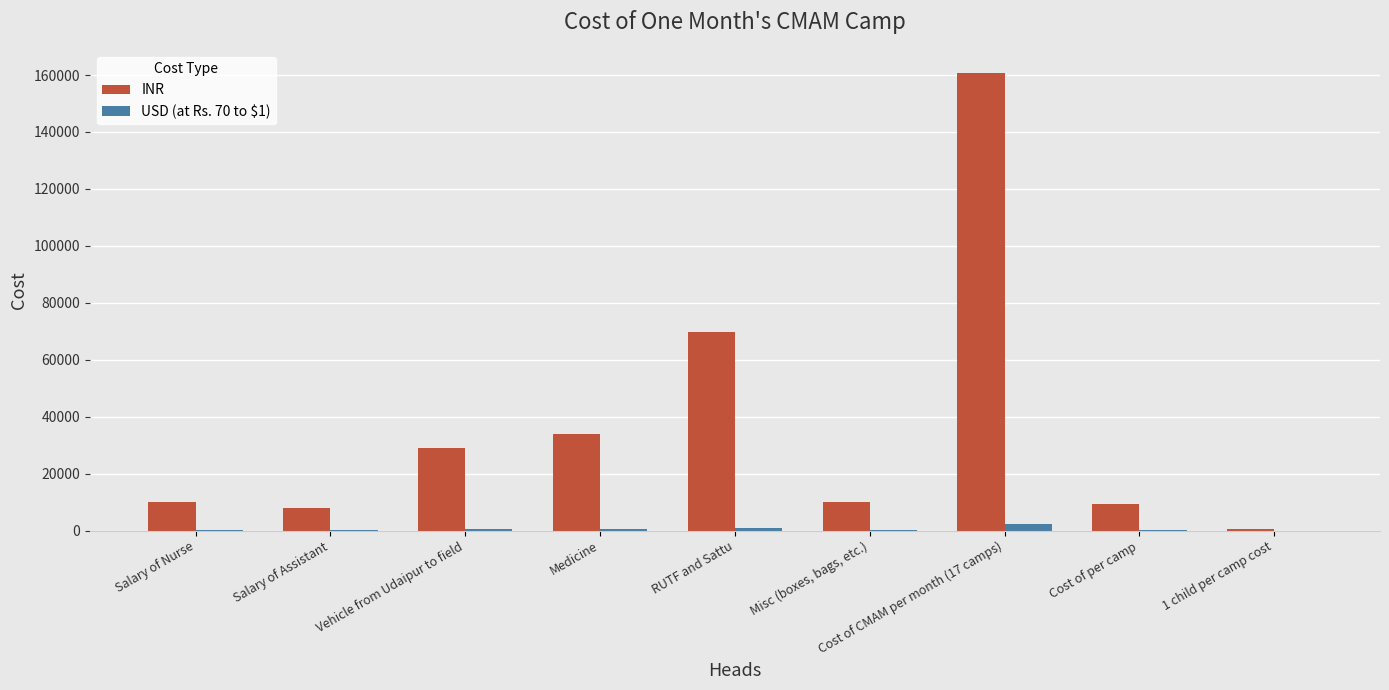

What is the highest value of the INR series?

160800.0